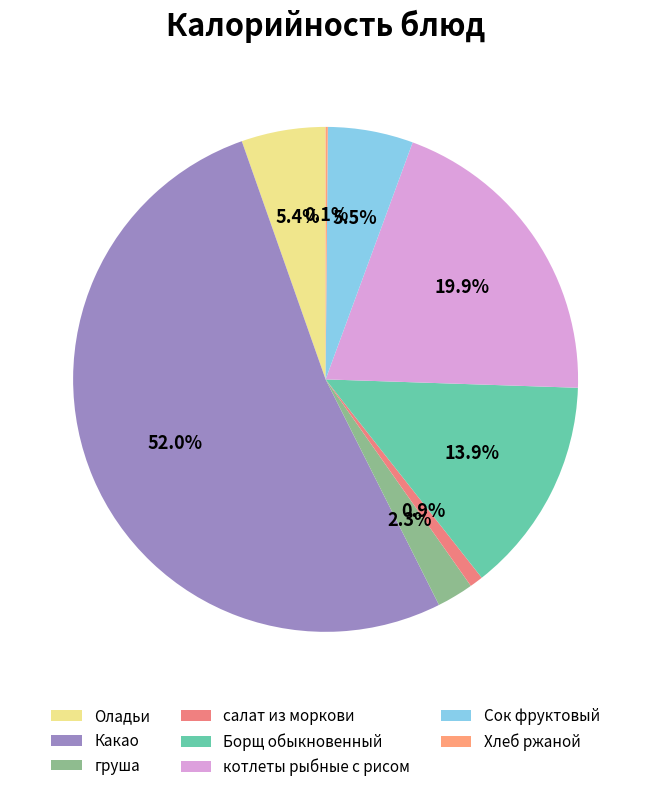

Which category has the biggest portion of the pie?

Какао